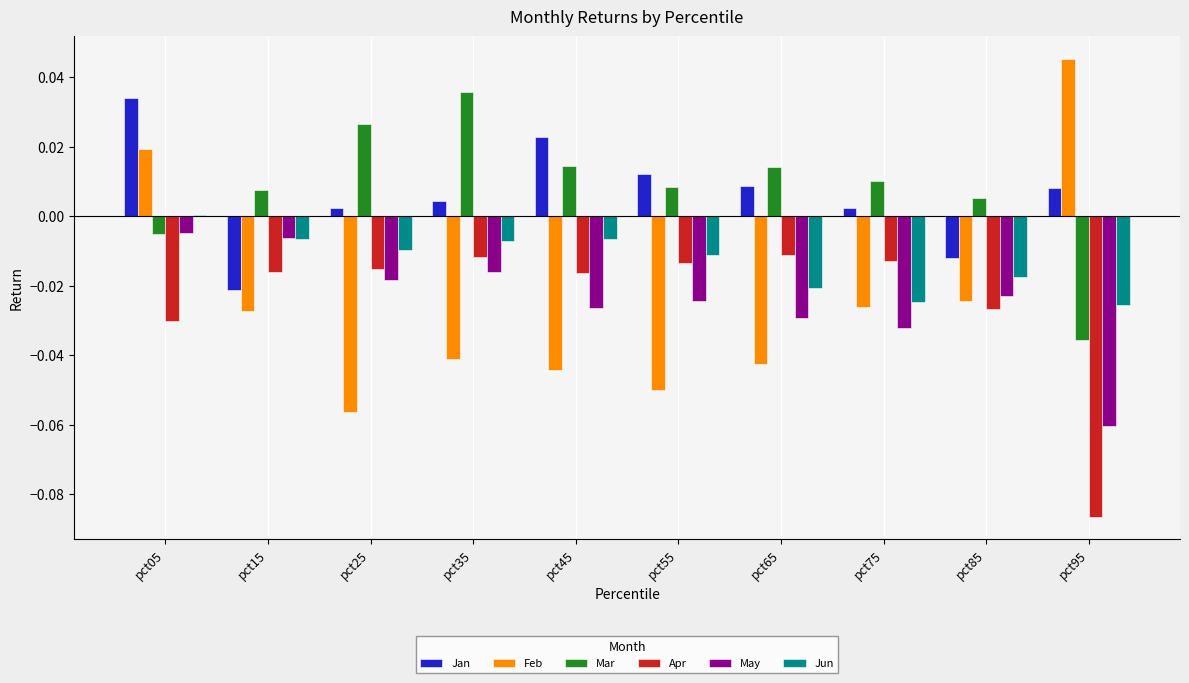

How many values in Jun are above zero?

1